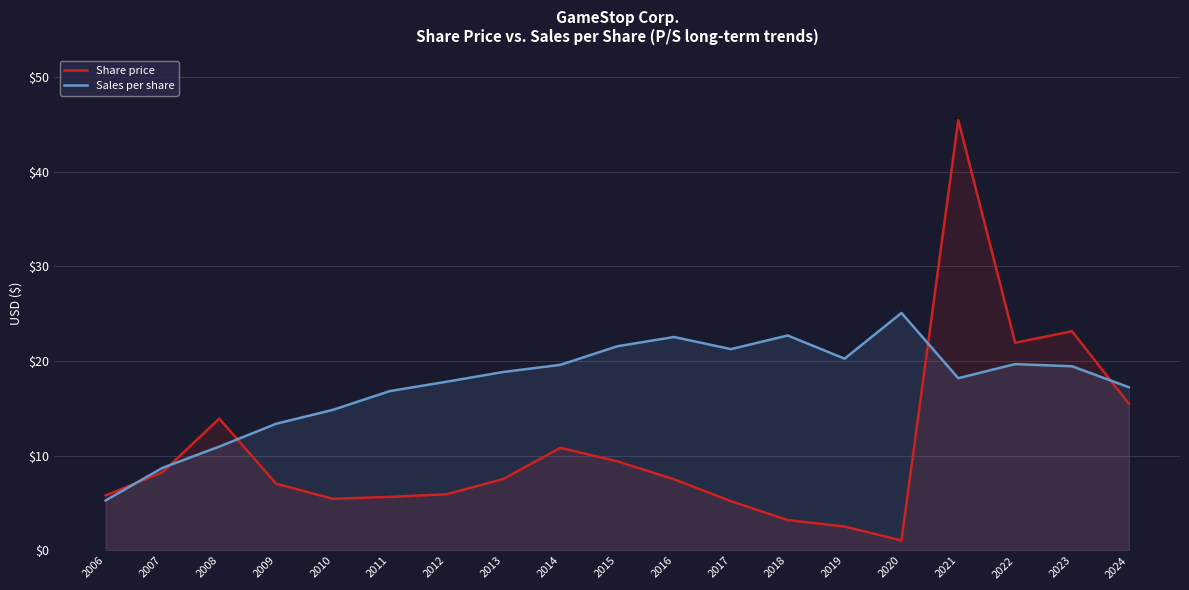

Where does the Sales per share series first go above 18?

2013